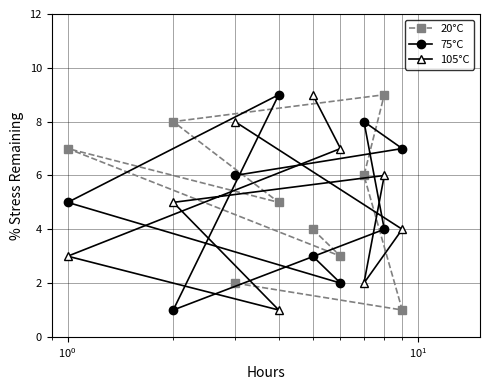

After their last crossing, which series has the higher values: 105°C or 20°C?

105°C